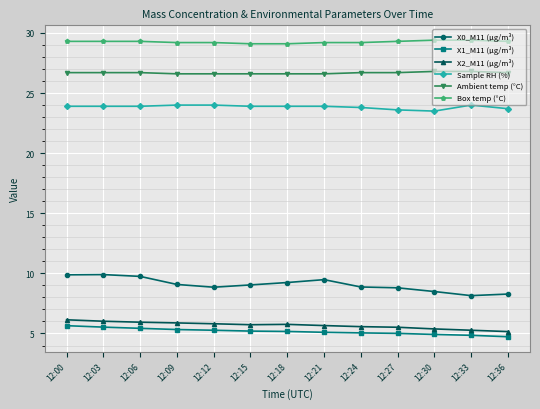

True or false: Ambient temp (°C) and X1_M11 (μg/m³) intersect in this chart.

False